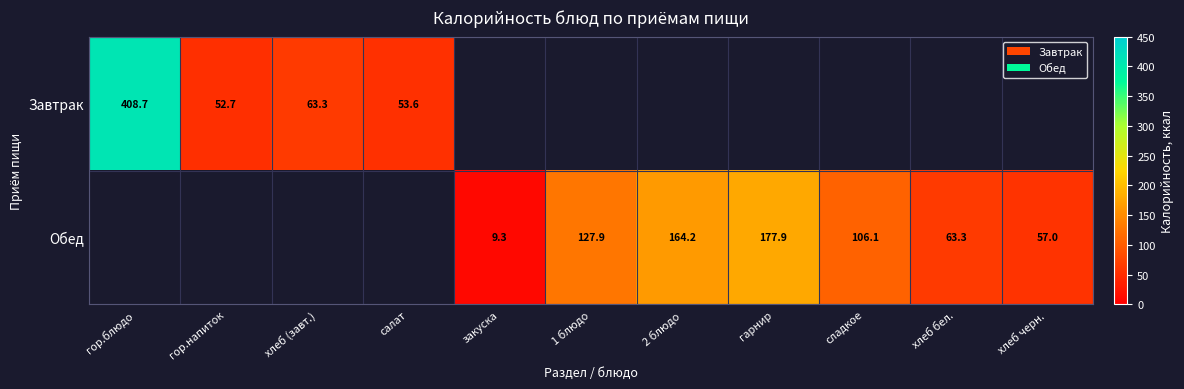

True or false: Обед has a value of 16.7 at закуска.

False